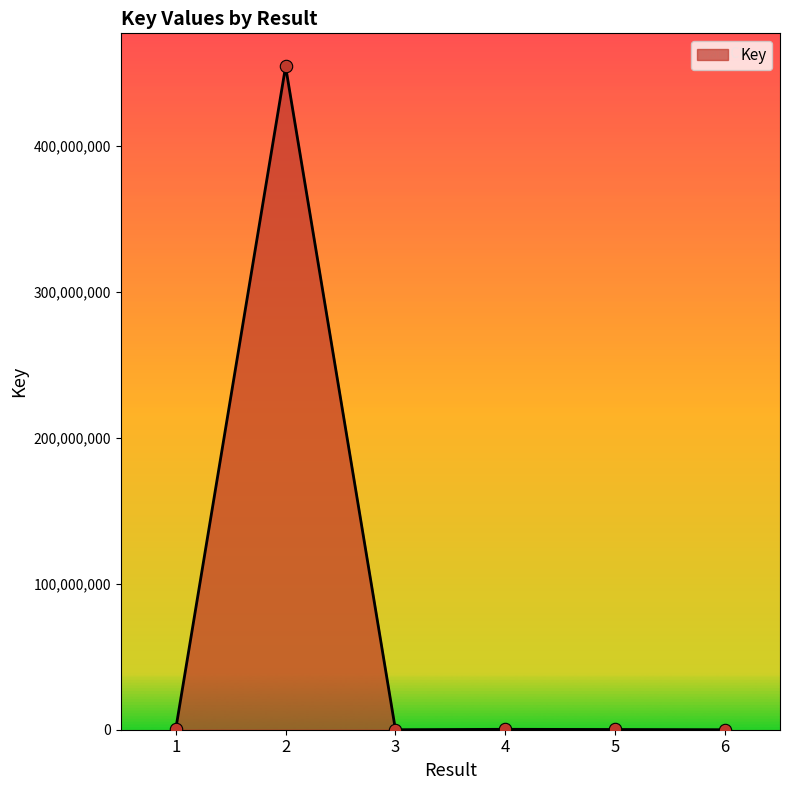

Approximately how many times larger is the value at 5 compared to 6?

2043.7